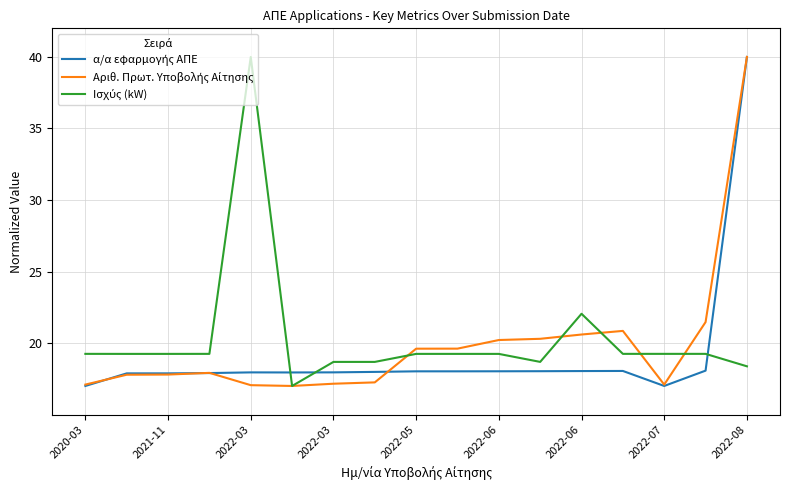

How many lines are shown in the chart?

3